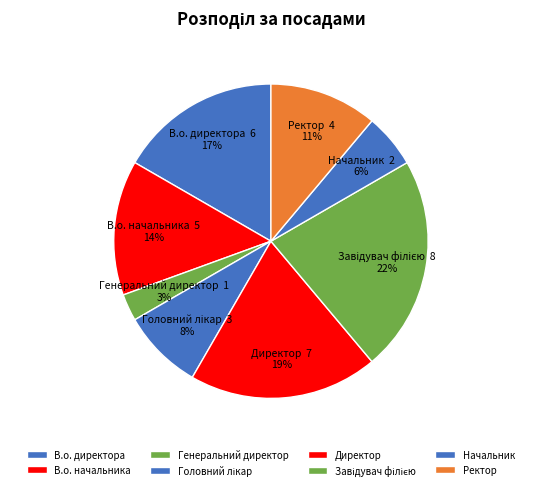

To the nearest percent, what is the average slice percentage?

12%